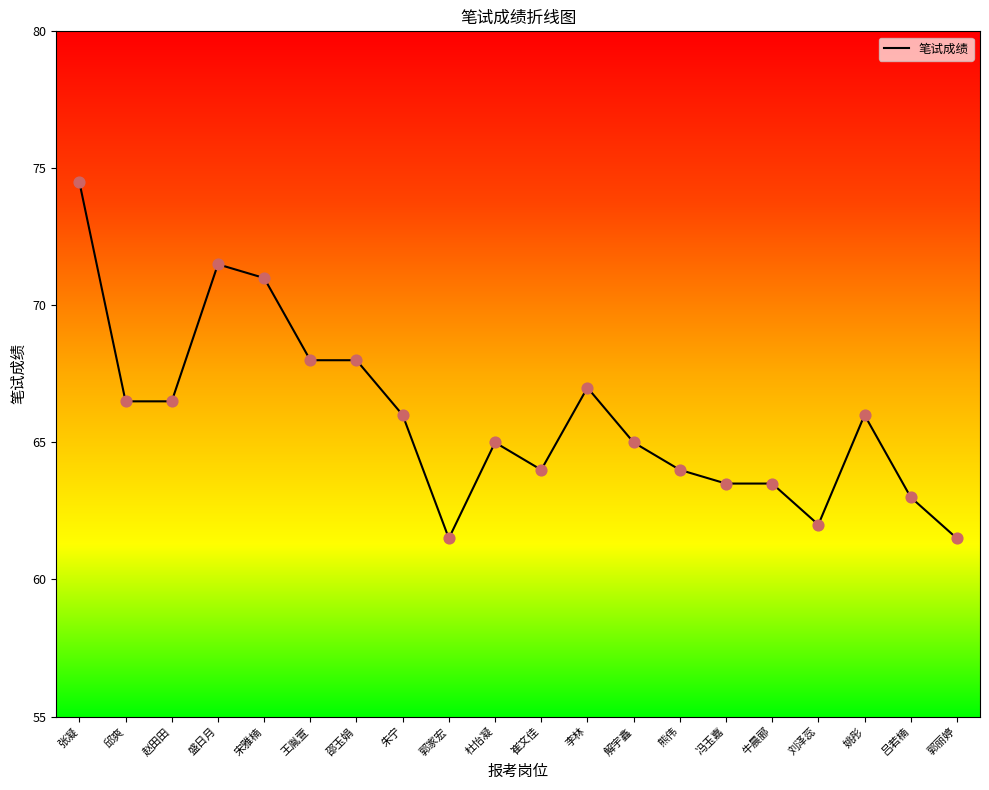

What is the ratio of the value at 郭家宏 to the value at 姚彤?

0.9